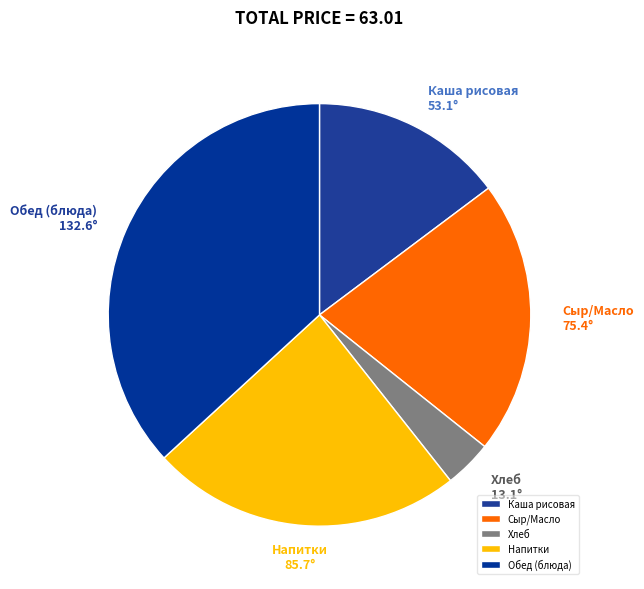

Approximately how many times larger is the value at Напитки compared to Сыр/Масло?

1.1